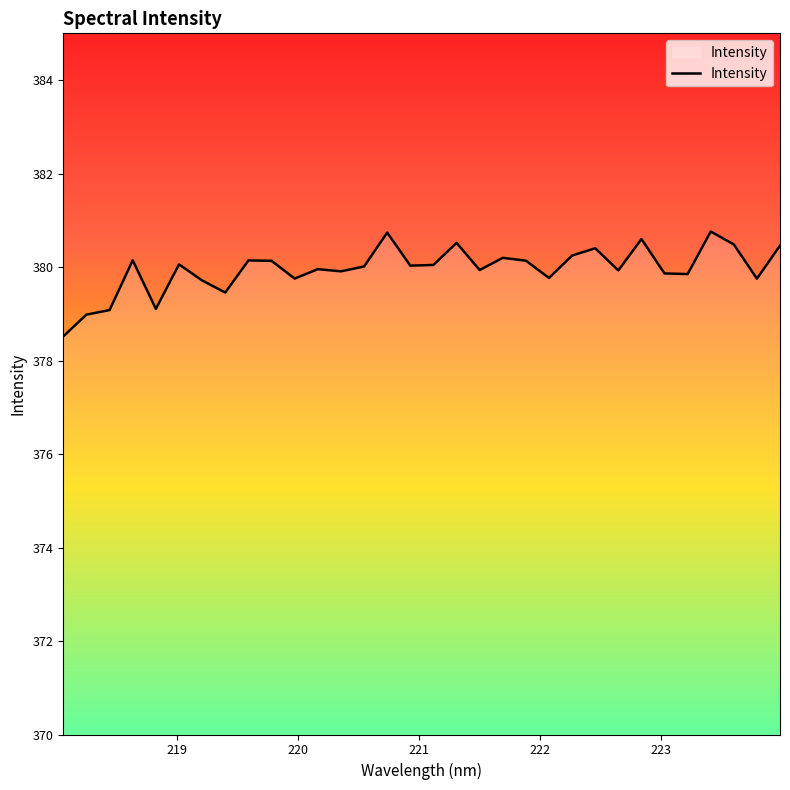

What is the minimum value shown in the chart?

378.5